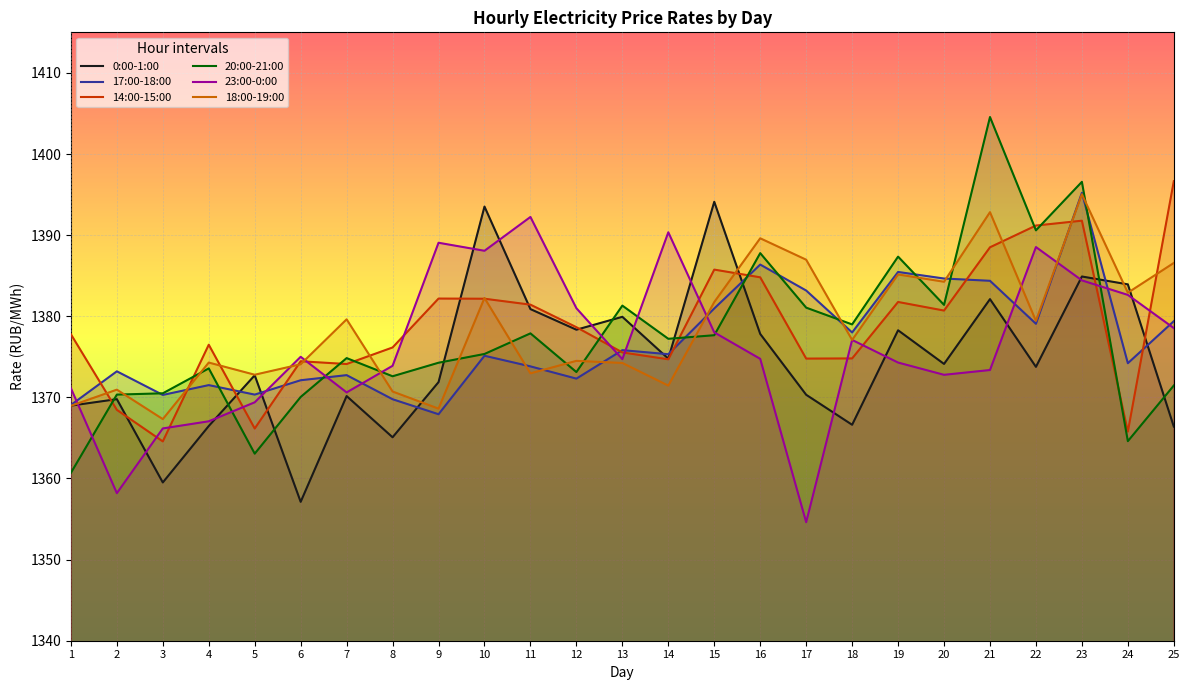

What is the difference between the maximum and minimum values in the 23:00-0:00 series?

37.6